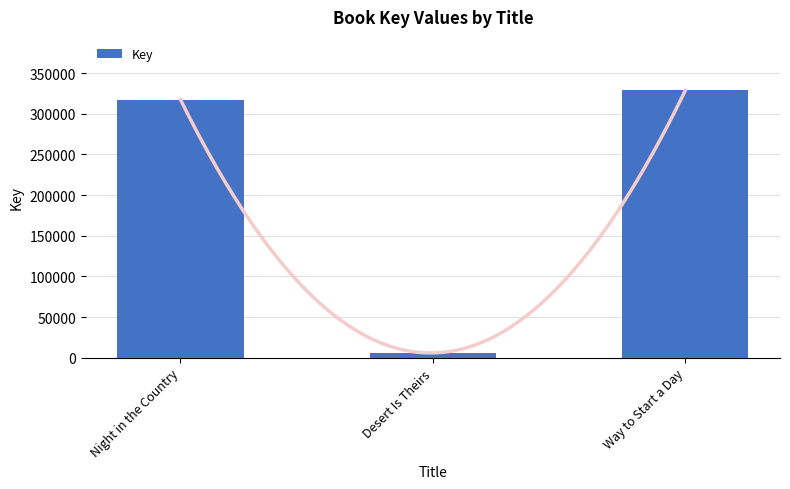

At which label does the data first exceed 317497?

Way to Start a Day